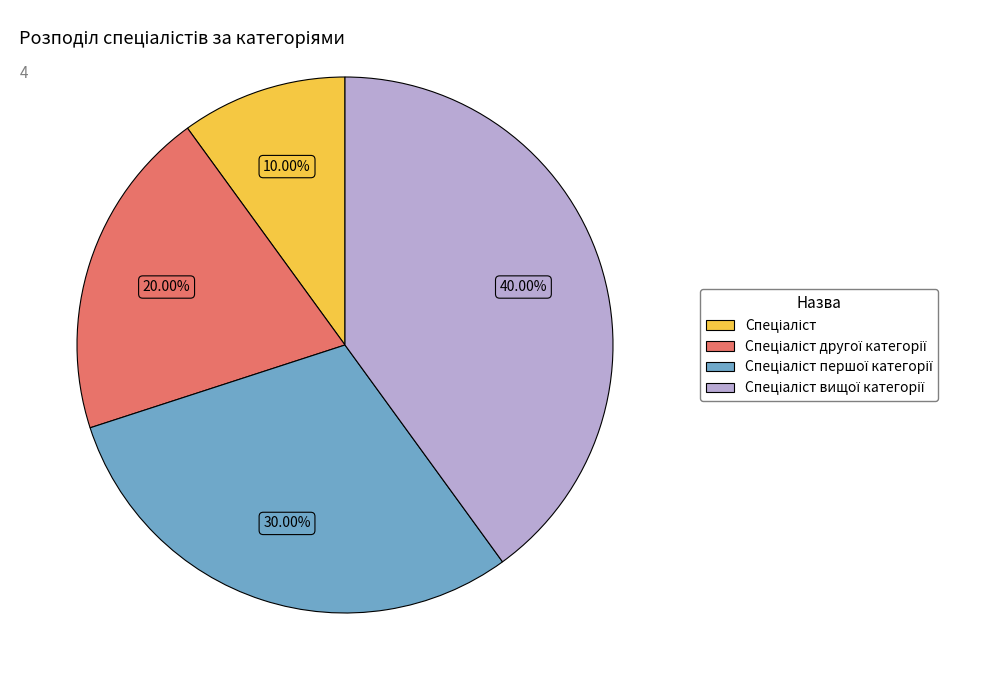

Is there any slice that represents more than half of the pie?

No